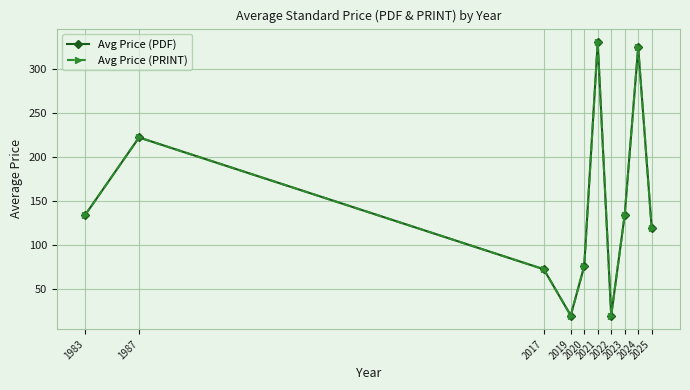

Is this an area chart (filled region under the line)?

No